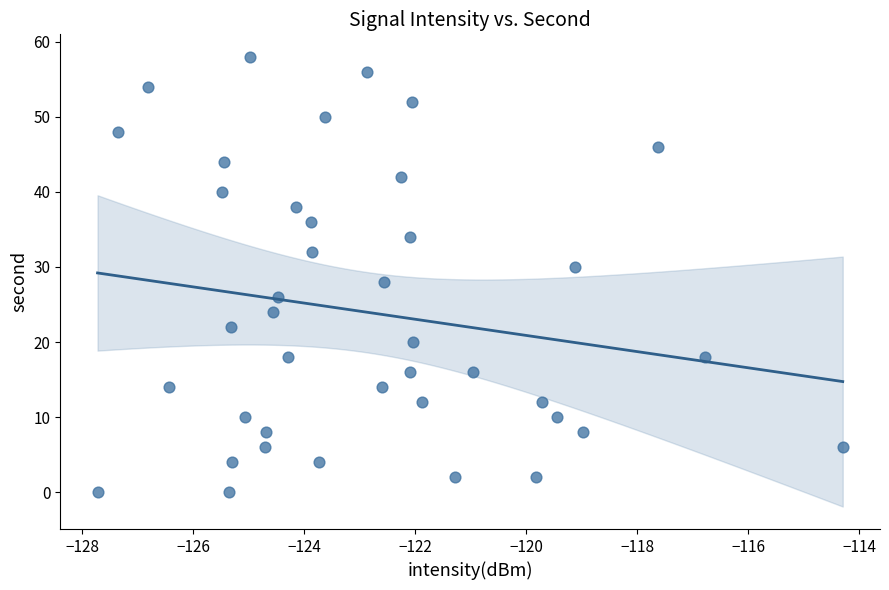

Count the number of points in this scatter plot.

40